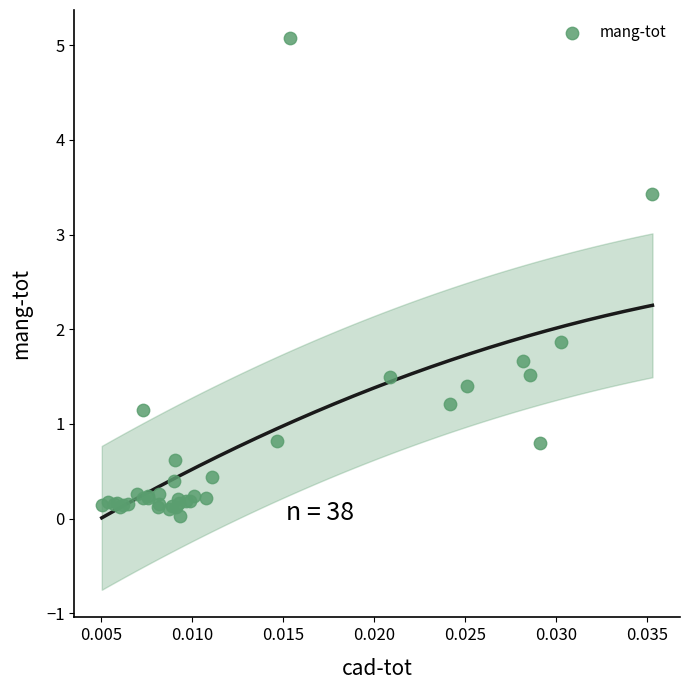

What Y value in the scatter plot is closest to 2?

1.9